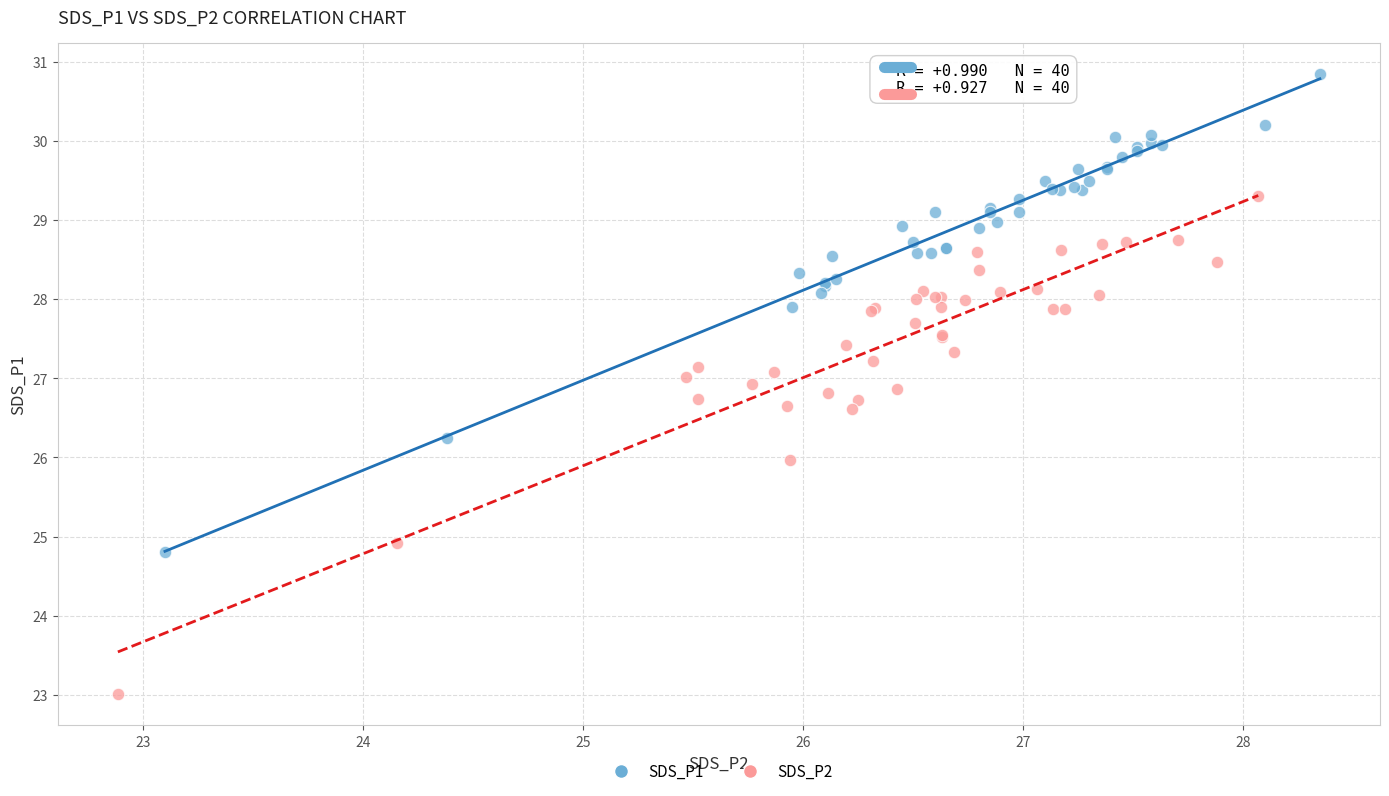

Which series reaches the maximum Y coordinate?

SDS_P1